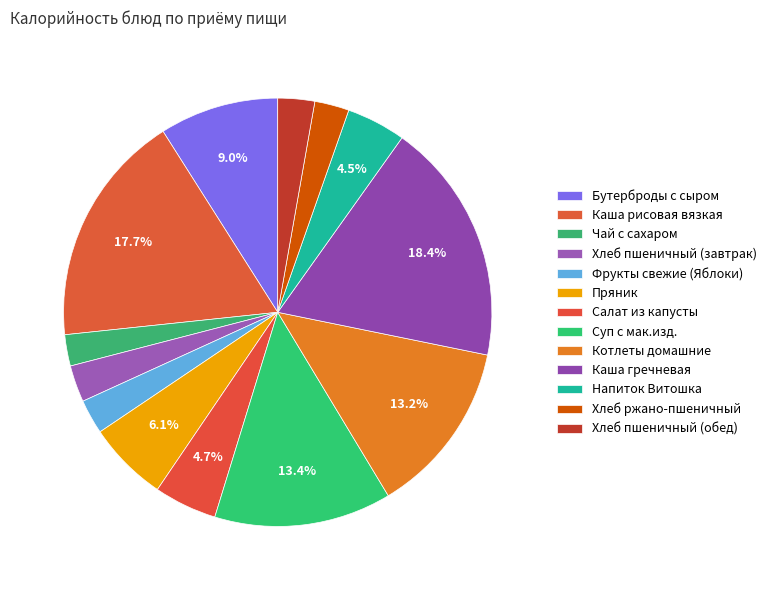

Count the number of slices in the pie.

13